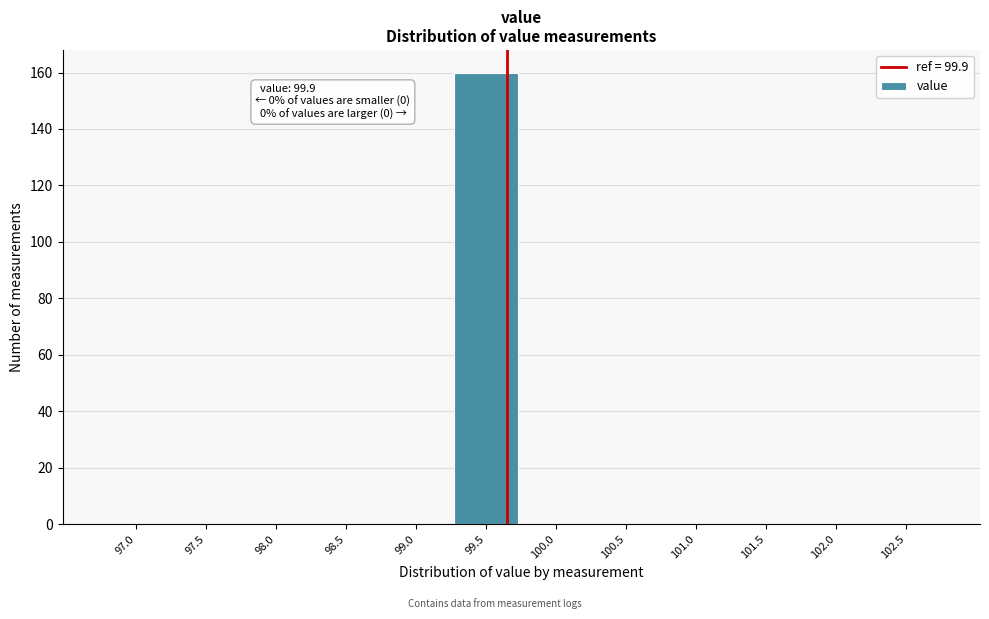

Reading left to right, list all the values displayed in this chart.

97.0=0	97.5=0	98.0=0	98.5=0	99.0=0	99.5=160	100.0=0	100.5=0	101.0=0	101.5=0	102.0=0	102.5=0